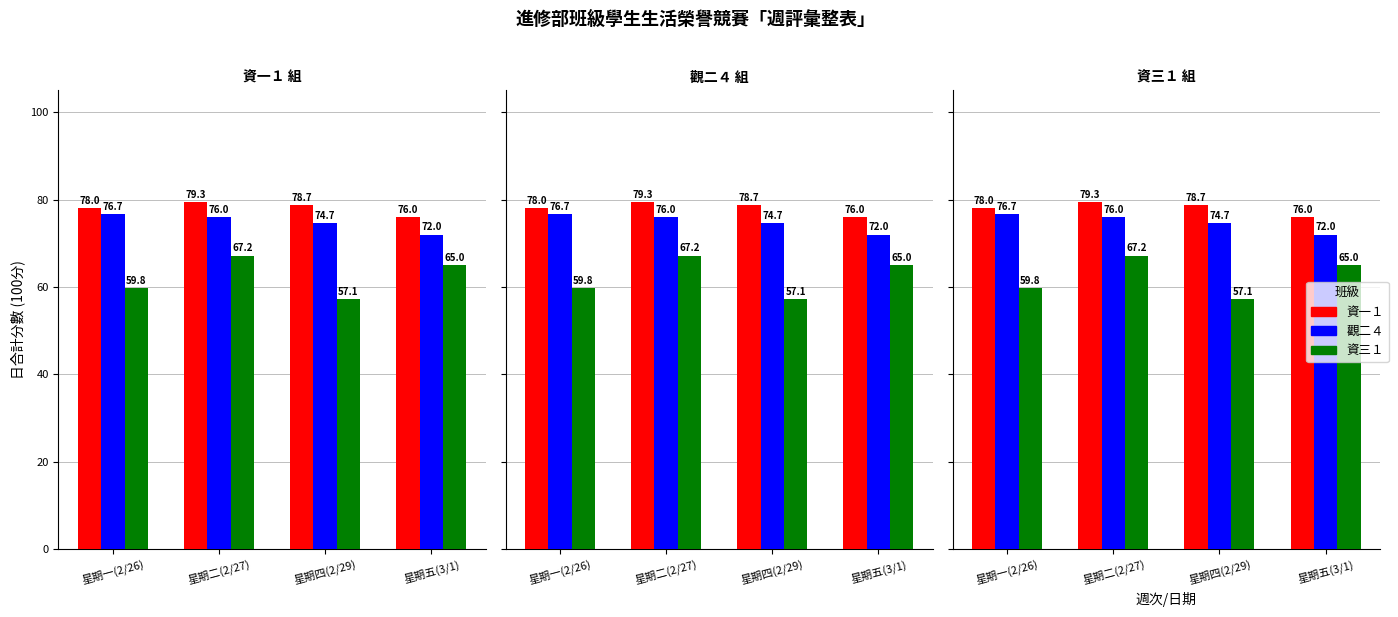

How many values in the 觀二４ series are below 76?

2